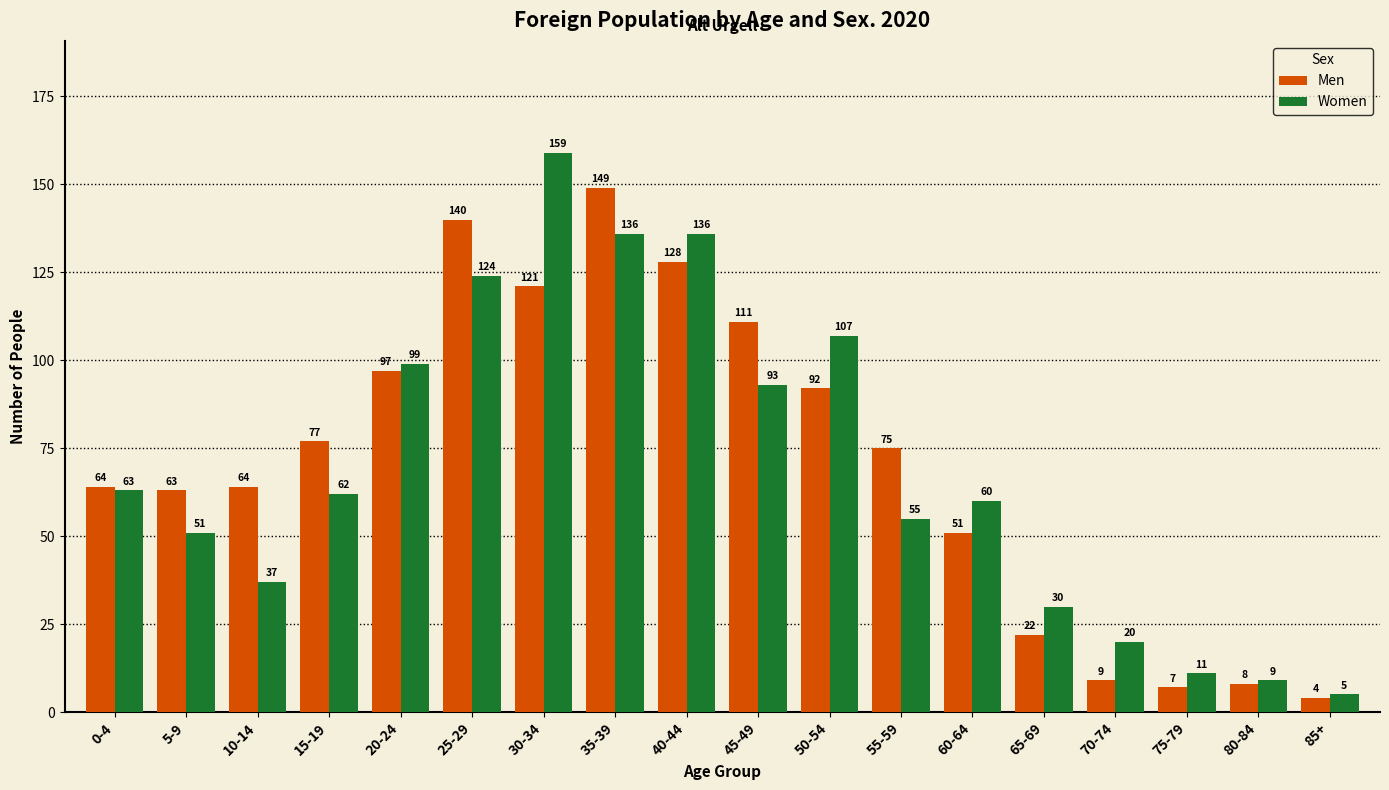

What is the smallest value displayed?

4